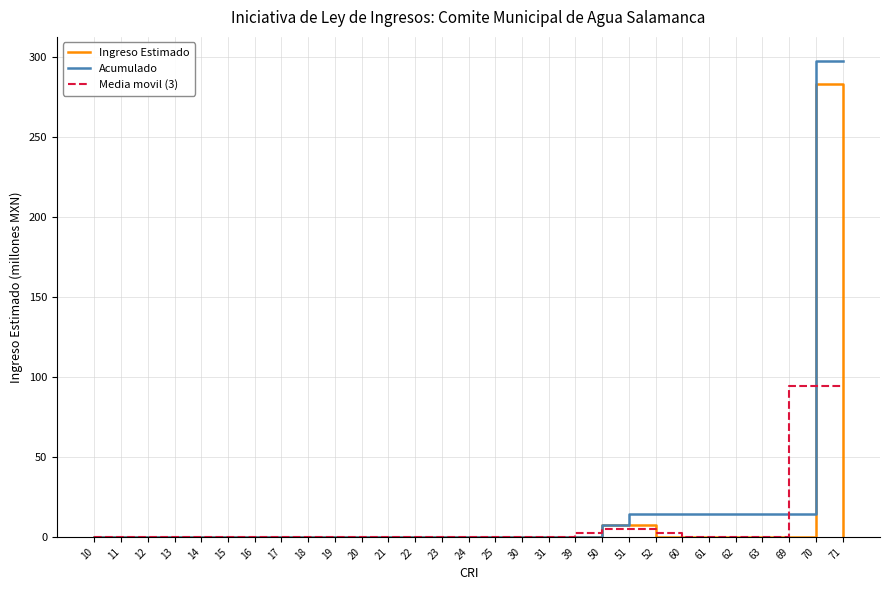

What are all the series names shown in the legend?

Ingreso Estimado, Acumulado, Media movil (3)